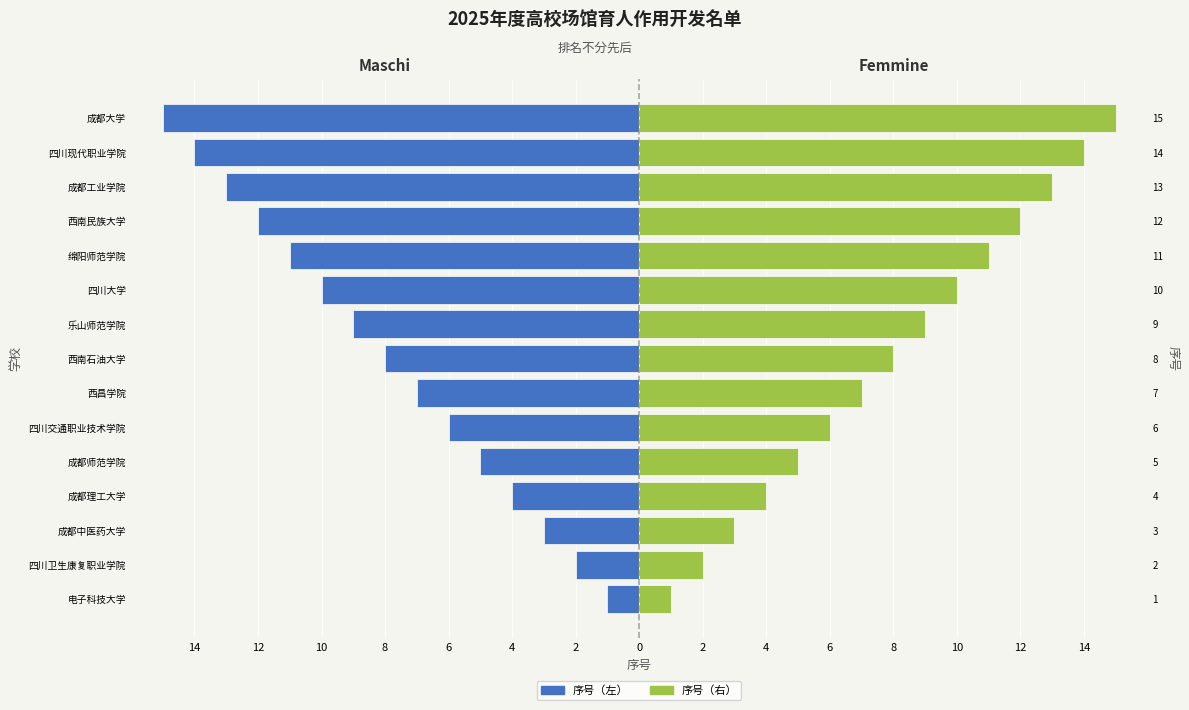

True or false: Femmine (序号右) has a value of 6 at 成都理工大学.

False